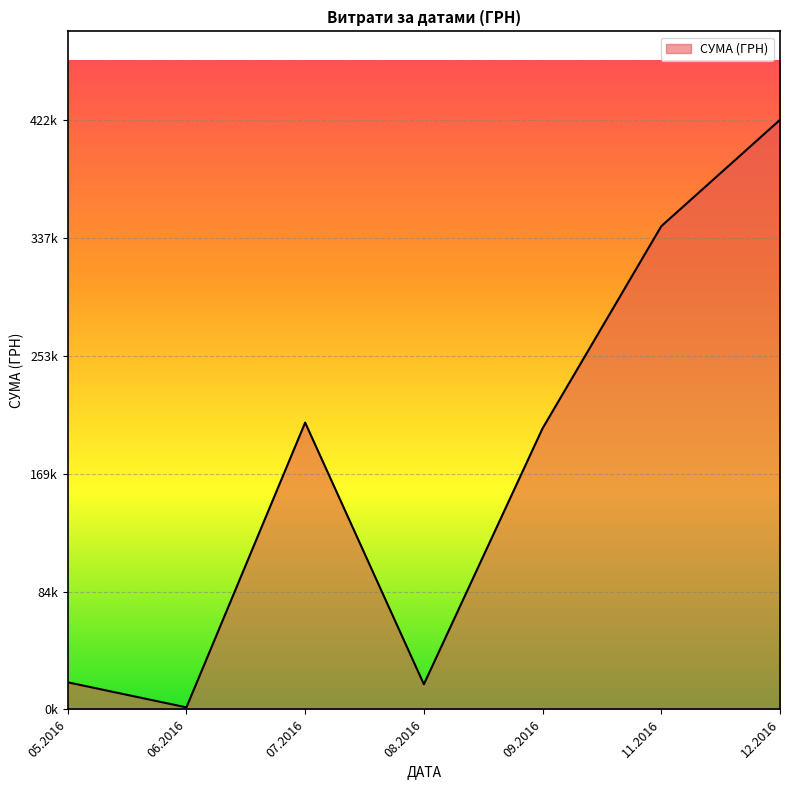

Does the chart display data point markers on the line(s)?

No